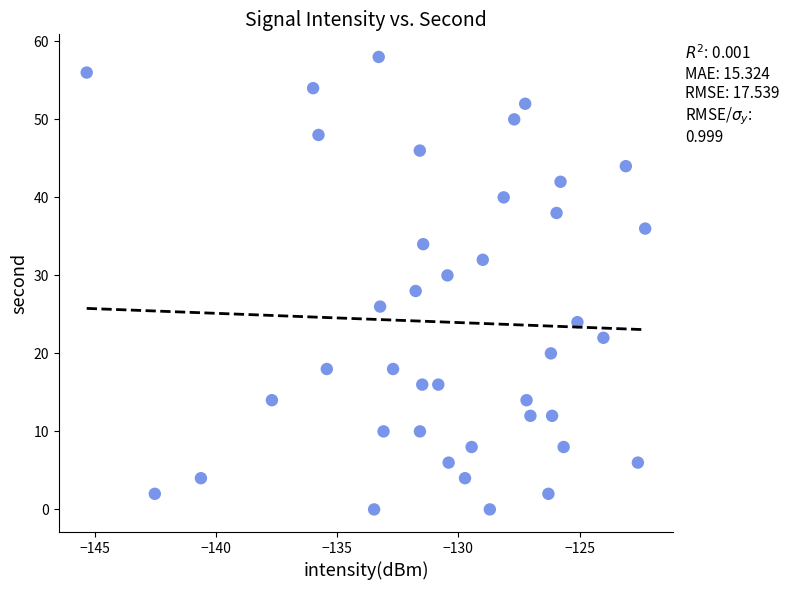

What is the range of Y values (max minus min)?

58